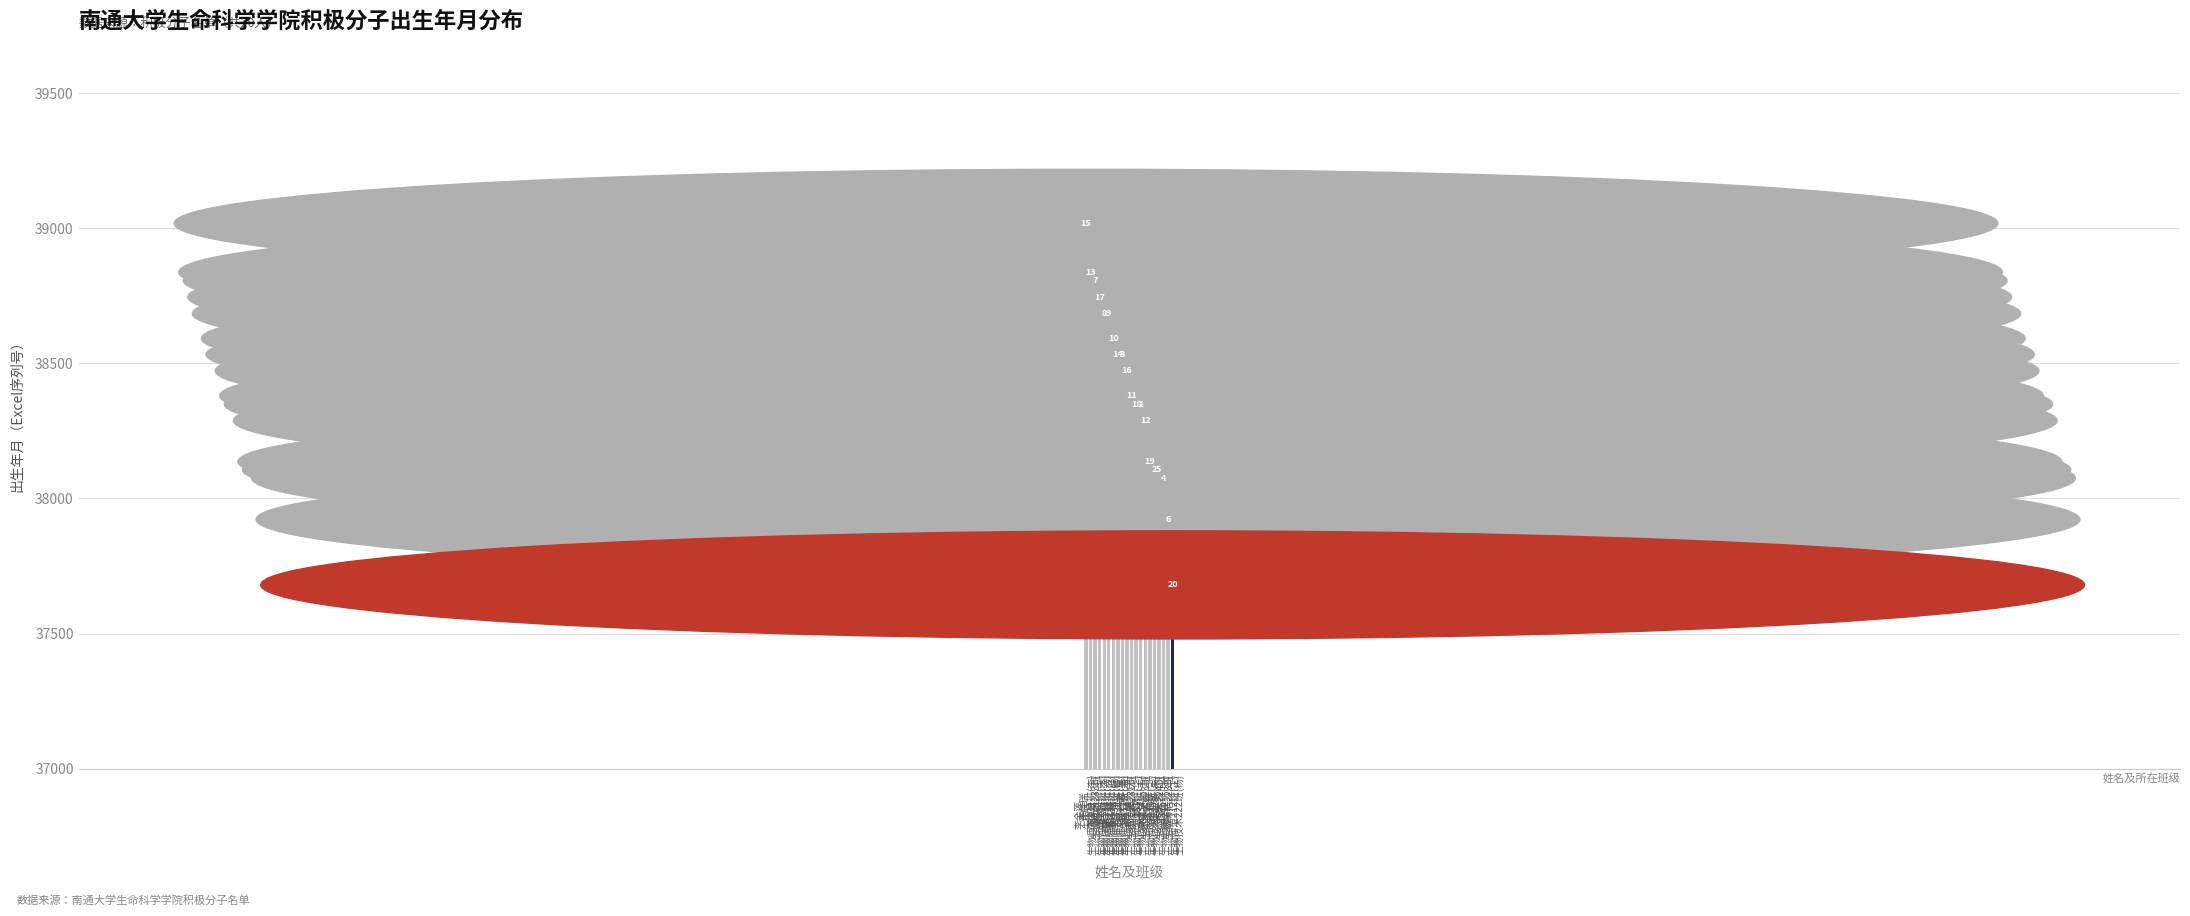

Where is the data nearest to the value 38169?

韦伊婷
生物技术234班(韦)